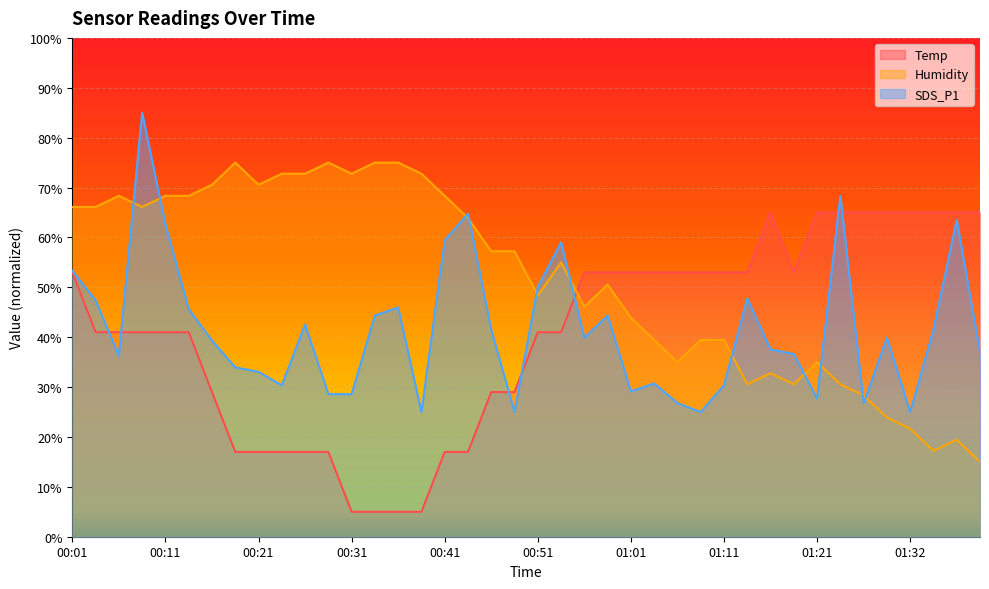

Reading right to left, list all the values displayed in this chart.

Temp: 01:40=65.0	01:38=65.0	01:35=65.0	01:32=65.0	01:30=65.0	01:27=65.0	01:24=65.0	01:21=65.0	01:19=53.0	01:16=65.0	01:13=53.0	01:11=53.0	01:08=53.0	01:06=53.0	01:03=53.0	01:01=53.0	00:58=53.0	00:56=53.0	00:53=41.0	00:51=41.0	00:48=29.0	00:46=29.0	00:43=17.0	00:41=17.0	00:38=5.0	00:36=5.0	00:33=5.0	00:31=5.0	00:28=17.0	00:26=17.0	00:23=17.0	00:21=17.0	00:18=17.0	00:16=29.0	00:13=41.0	00:11=41.0	00:08=41.0	00:06=41.0	00:03=41.0	00:01=53.0
Humidity: 01:40=15.0	01:38=19.4	01:35=17.2	01:32=21.7	01:30=23.9	01:27=28.3	01:24=30.6	01:21=35.0	01:19=30.6	01:16=32.8	01:13=30.6	01:11=39.4	01:08=39.4	01:06=35.0	01:03=39.4	01:01=43.9	00:58=50.6	00:56=46.1	00:53=55.0	00:51=48.3	00:48=57.2	00:46=57.2	00:43=63.9	00:41=68.3	00:38=72.8	00:36=75.0	00:33=75.0	00:31=72.8	00:28=75.0	00:26=72.8	00:23=72.8	00:21=70.6	00:18=75.0	00:16=70.6	00:13=68.3	00:11=68.3	00:08=66.1	00:06=68.3	00:03=66.1	00:01=66.1
SDS_P1: 01:40=37.0	01:38=63.5	01:35=41.5	01:32=25.0	01:30=39.9	01:27=26.8	01:24=68.3	01:21=27.7	01:19=36.6	01:16=37.5	01:13=47.7	01:11=30.4	01:08=25.0	01:06=26.8	01:03=30.7	01:01=29.1	00:58=44.3	00:56=39.9	00:53=59.0	00:51=50.1	00:48=25.0	00:46=41.5	00:43=64.8	00:41=59.4	00:38=25.0	00:36=46.0	00:33=44.3	00:31=28.6	00:28=28.6	00:26=42.6	00:23=30.4	00:21=33.1	00:18=34.0	00:16=39.3	00:13=45.6	00:11=62.6	00:08=85.0	00:06=36.3	00:03=47.4	00:01=53.3